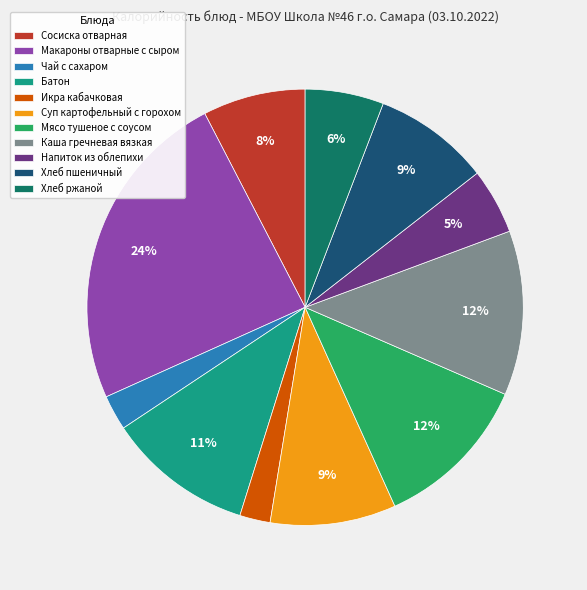

Do Чай с сахаром and Макароны отварные с сыром together represent more than half of the pie?

No